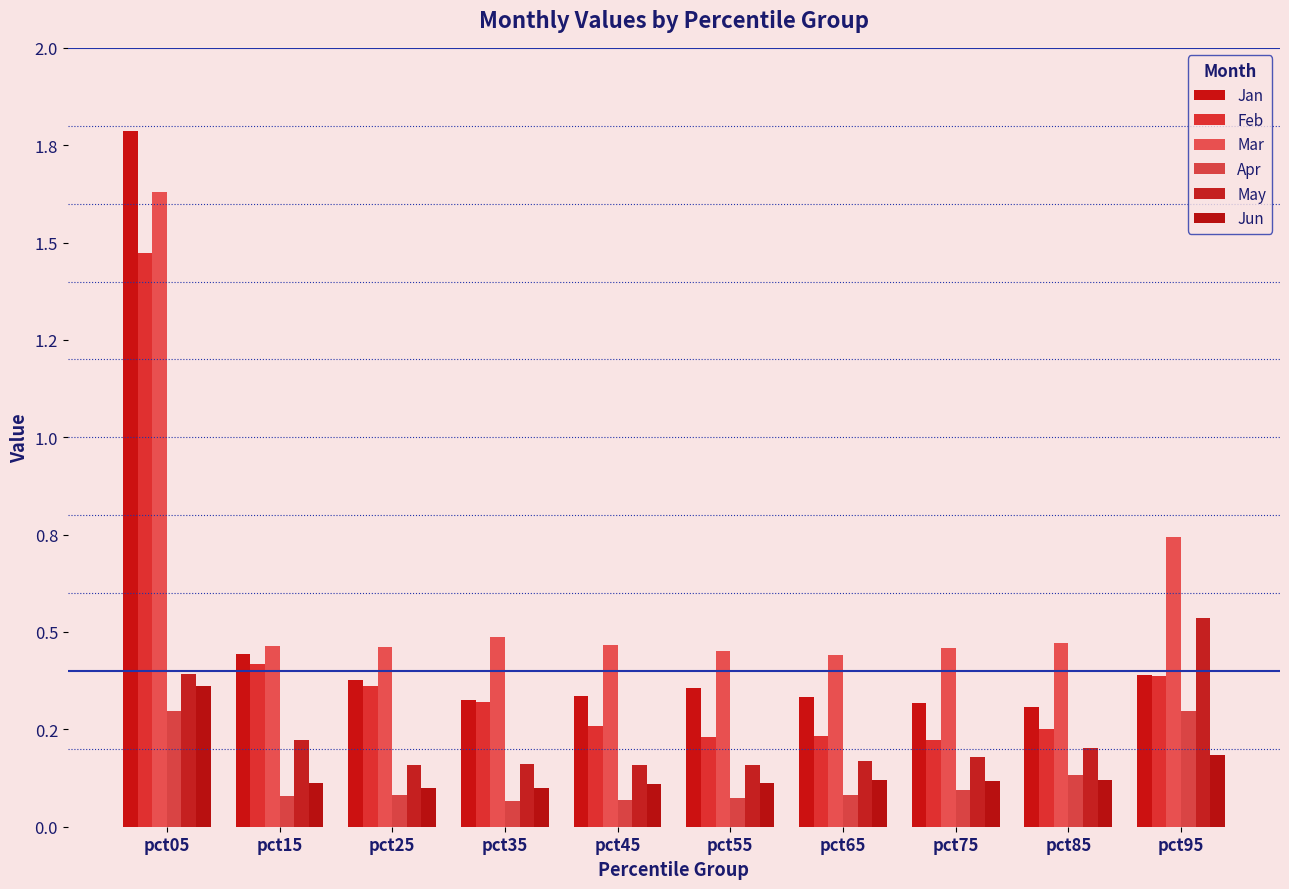

At which label does Jun reach its peak?

pct05